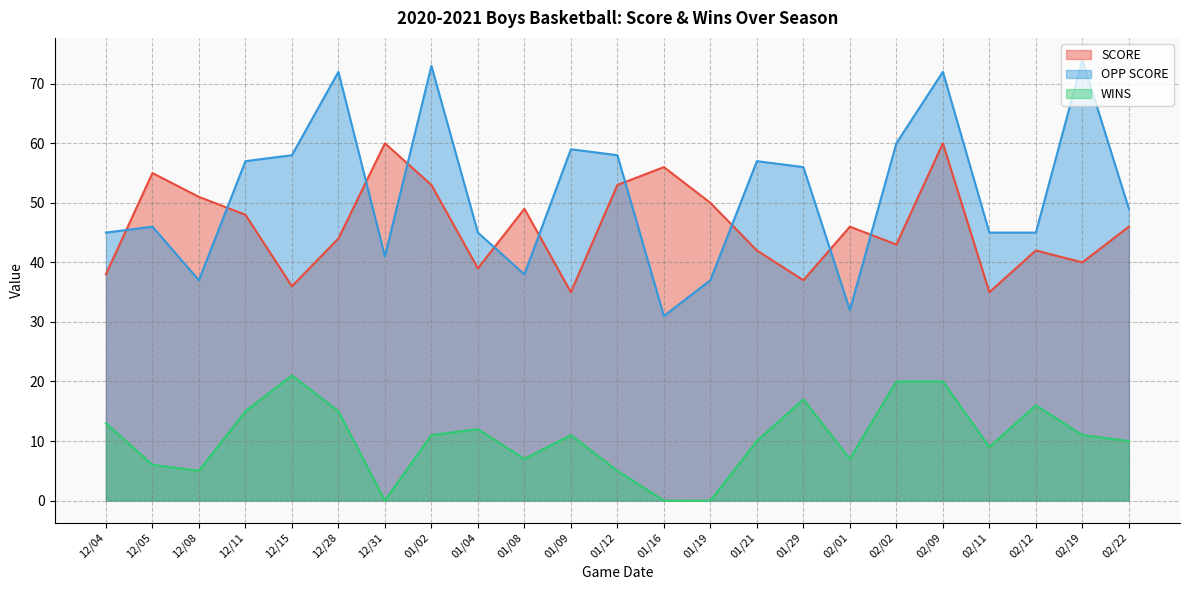

What position from the right is 02/19?

2